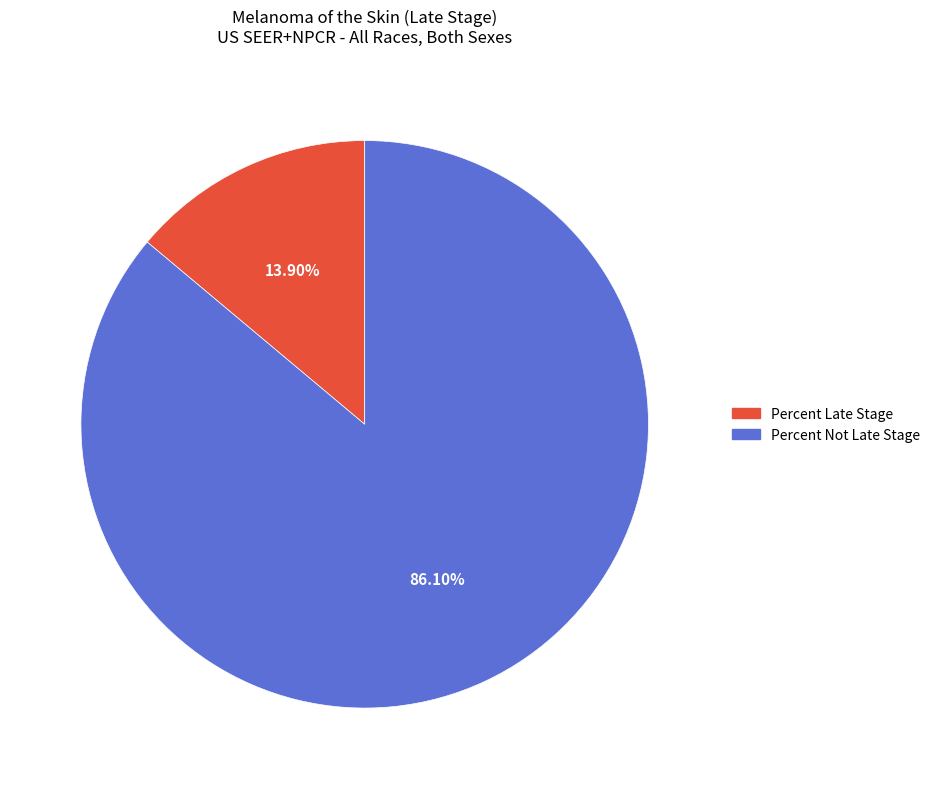

How many segments does this pie chart have?

2